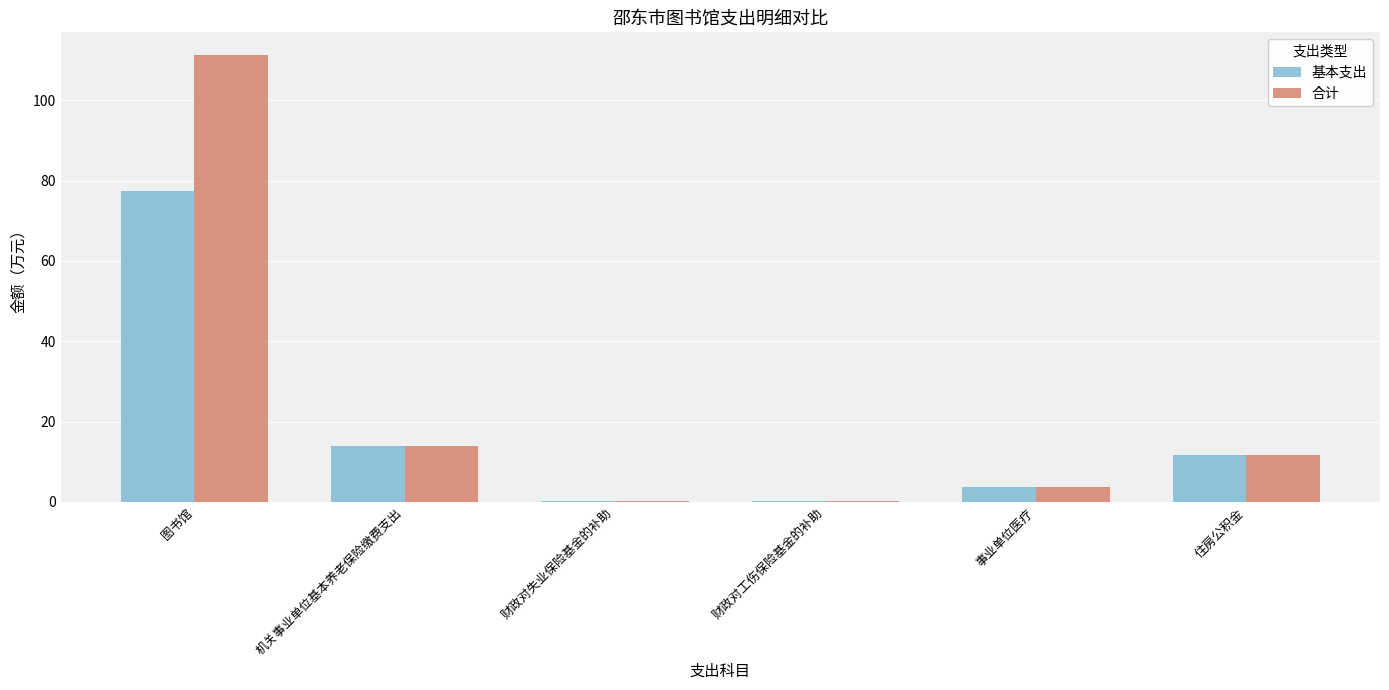

At which label does 合计 reach its peak?

图书馆